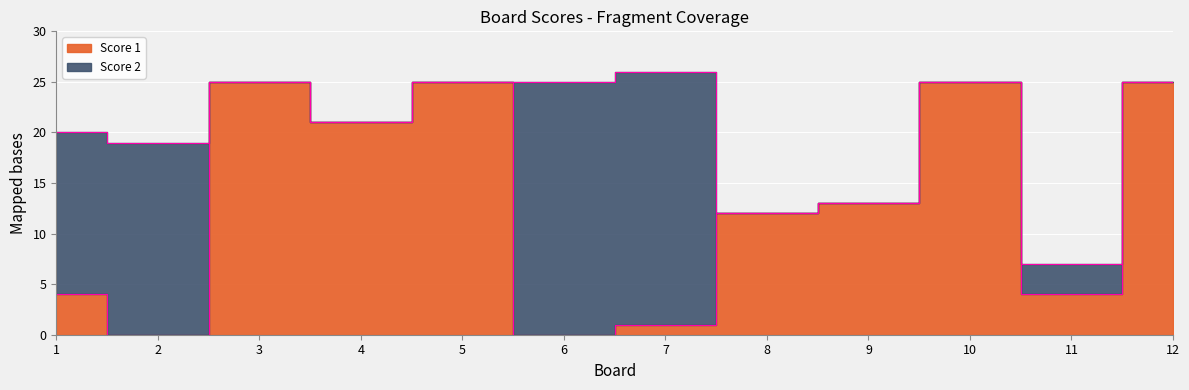

Is it true that the value at 8 is 12?

True